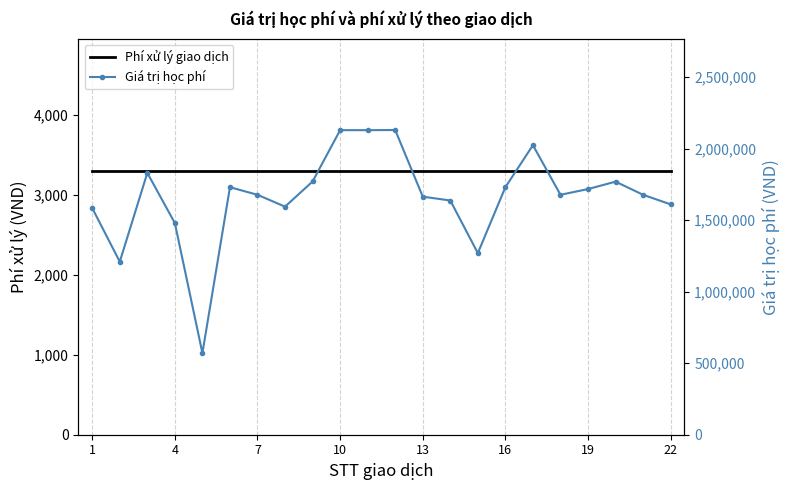

Which category has the lowest value across all series?

1